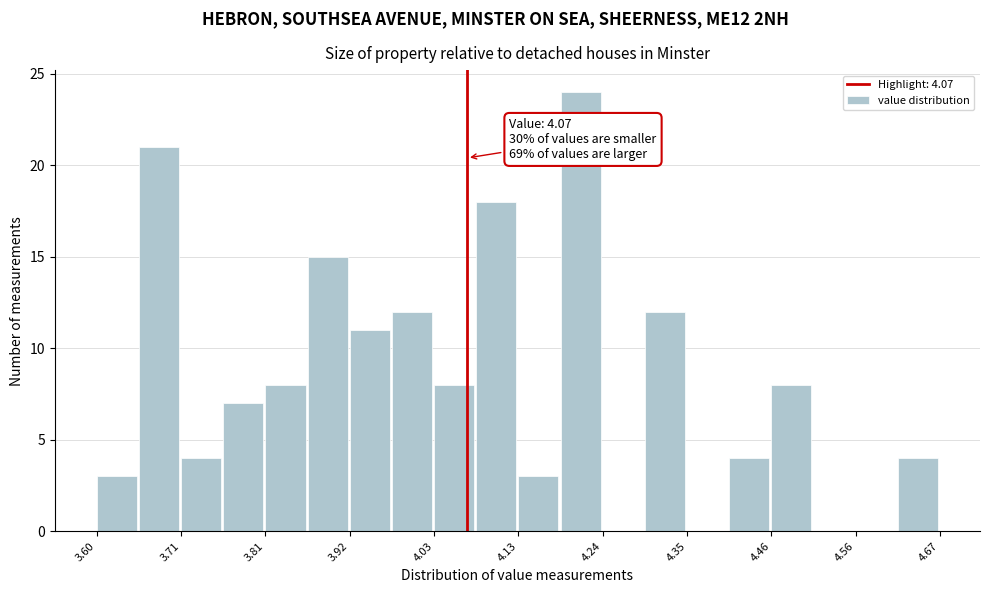

Read against the x-axis, roughly where is the centre of the tallest bar?

4.22